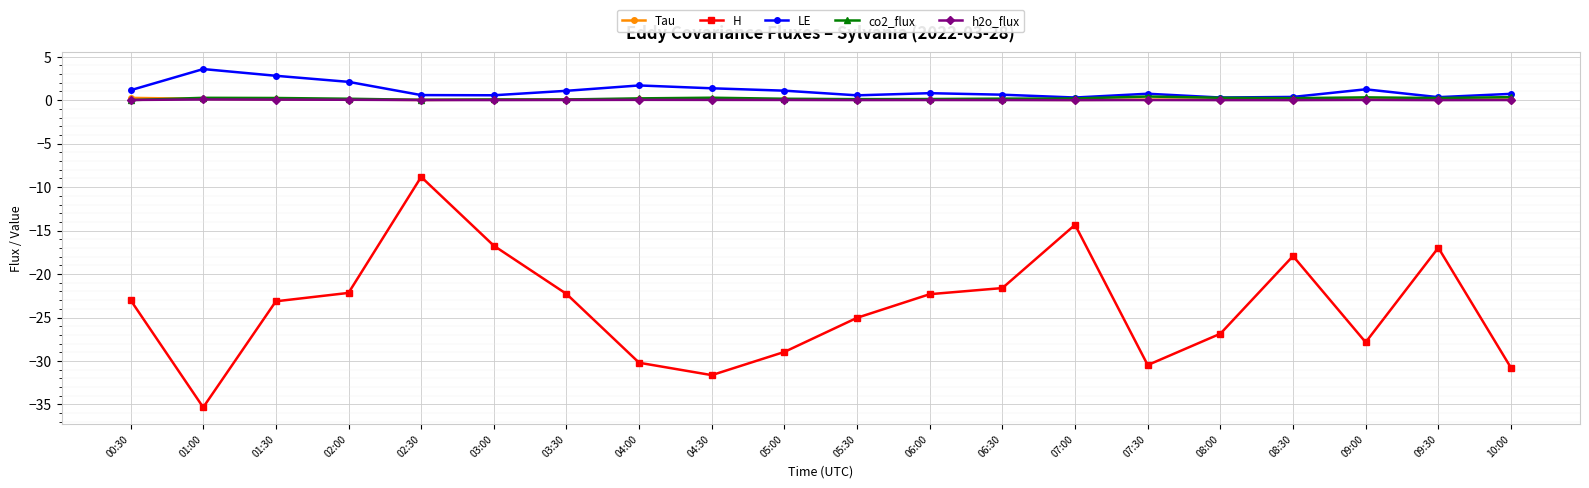

What is the average value of the LE series?

1.1